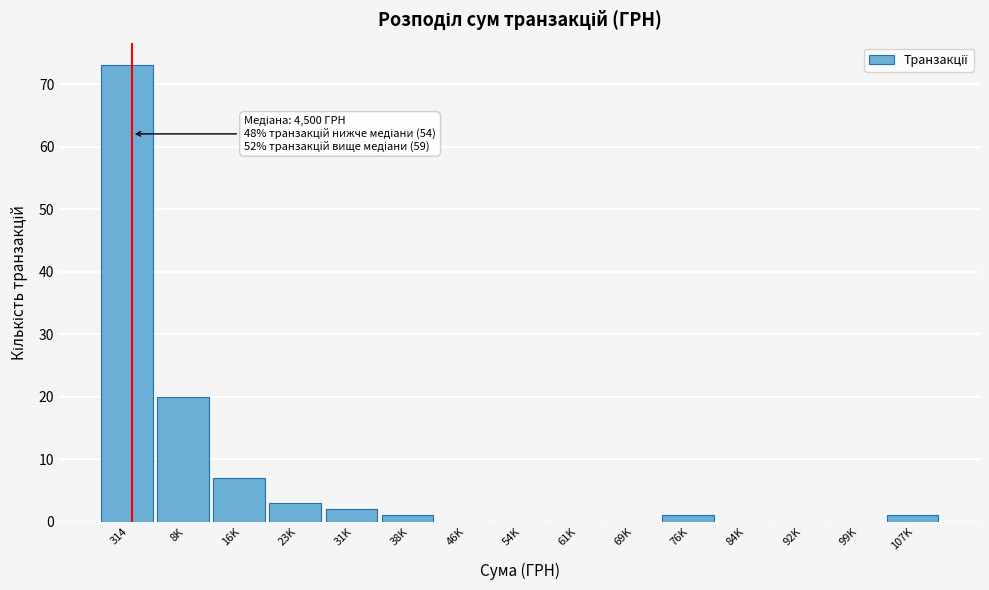

Reading left to right, what are all the values shown in this chart?

314=73	8K=20	16K=7	23K=3	31K=2	38K=1	46K=0	54K=0	61K=0	69K=0	76K=1	84K=0	92K=0	99K=0	107K=1